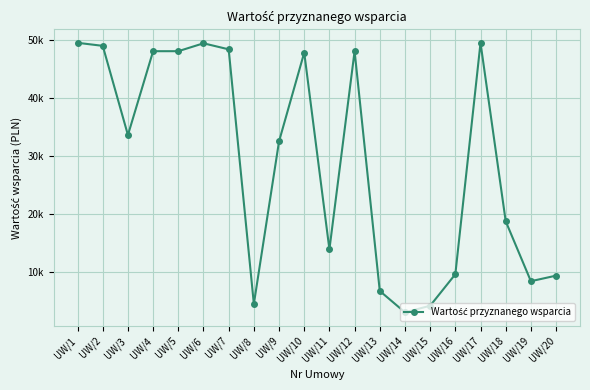

Where is the data nearest to the value 26241?

UW/9